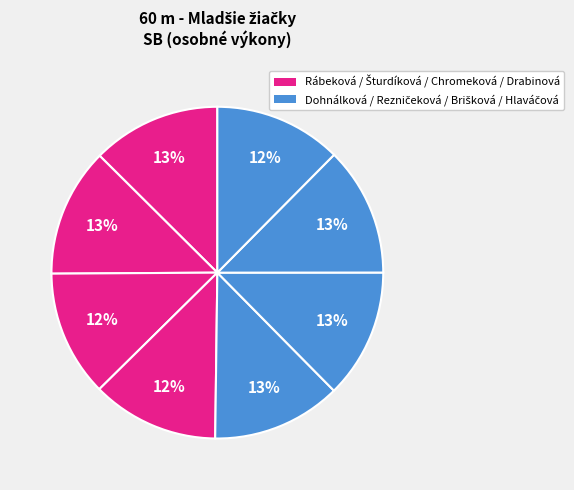

How many slices are in this pie chart?

8